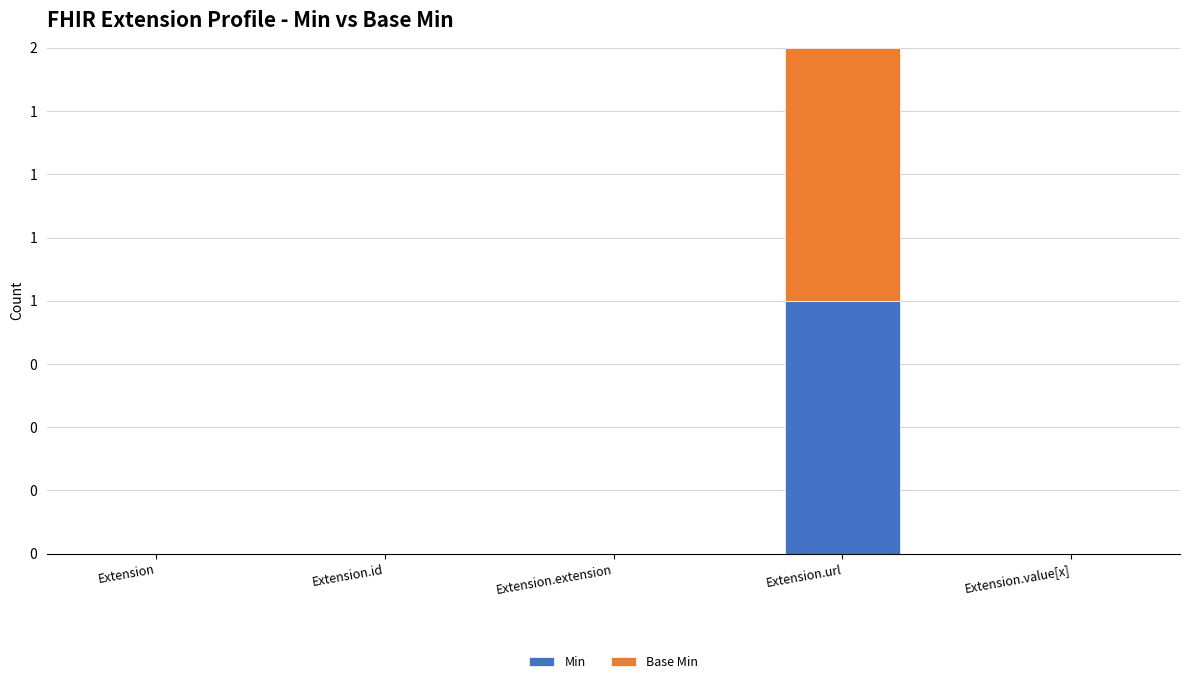

Is it true that Base Min equals 0 at Extension.extension?

False